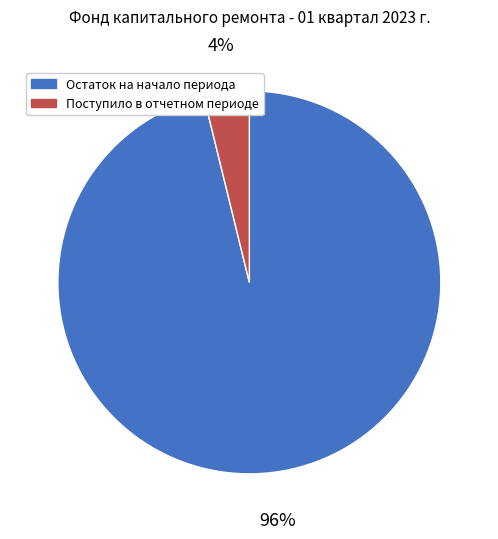

The Поступило в отчетном периоде slice represents 4% of the pie. True or false?

True